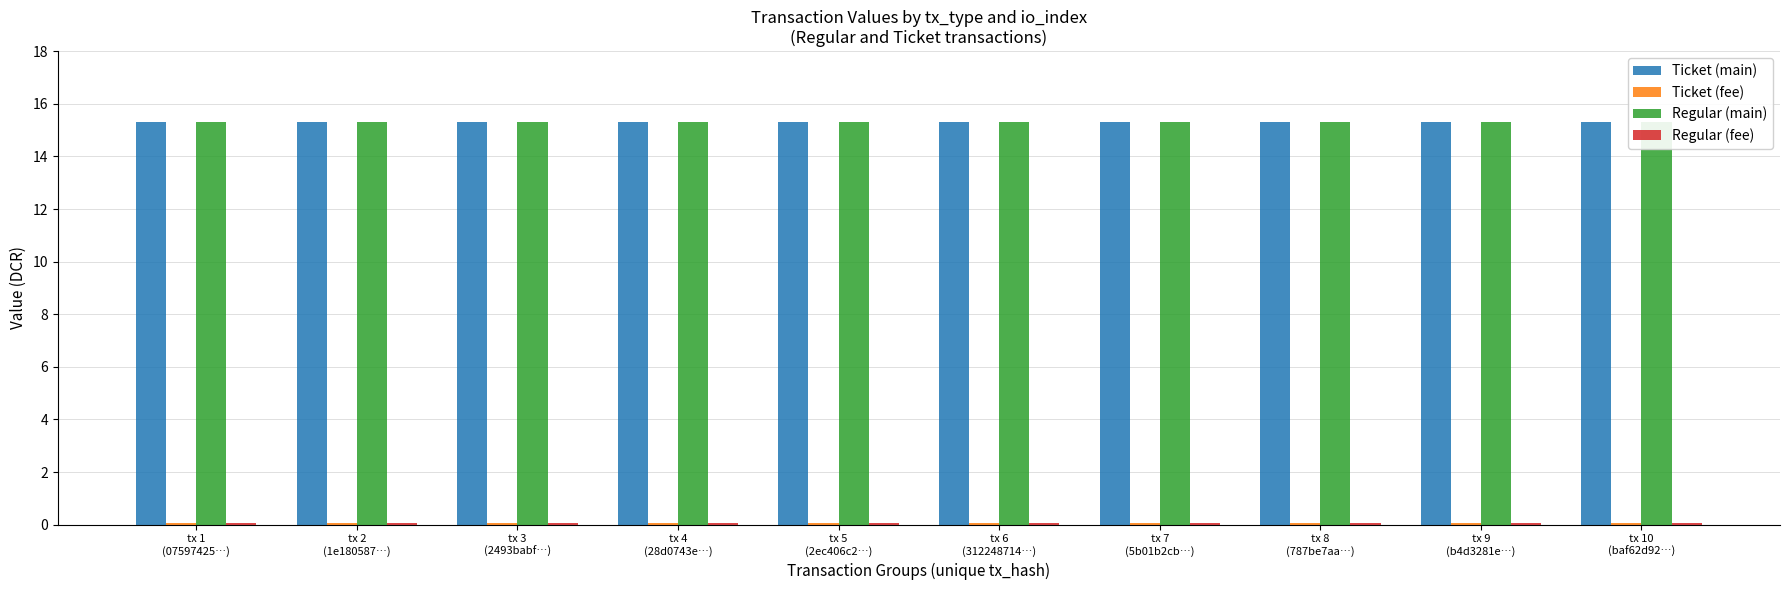

Reading left to right, transcribe all the data shown in this chart.

Ticket (main): tx 1
(07597425…)=15.3	tx 2
(1e180587…)=15.3	tx 3
(2493babf…)=15.3	tx 4
(28d0743e…)=15.3	tx 5
(2ec406c2…)=15.3	tx 6
(312248714…)=15.3	tx 7
(5b01b2cb…)=15.3	tx 8
(787be7aa…)=15.3	tx 9
(b4d3281e…)=15.3	tx 10
(baf62d92…)=15.3
Ticket (fee): tx 1
(07597425…)=0.1	tx 2
(1e180587…)=0.1	tx 3
(2493babf…)=0.1	tx 4
(28d0743e…)=0.1	tx 5
(2ec406c2…)=0.1	tx 6
(312248714…)=0.1	tx 7
(5b01b2cb…)=0.1	tx 8
(787be7aa…)=0.1	tx 9
(b4d3281e…)=0.1	tx 10
(baf62d92…)=0.1
Regular (main): tx 1
(07597425…)=15.3	tx 2
(1e180587…)=15.3	tx 3
(2493babf…)=15.3	tx 4
(28d0743e…)=15.3	tx 5
(2ec406c2…)=15.3	tx 6
(312248714…)=15.3	tx 7
(5b01b2cb…)=15.3	tx 8
(787be7aa…)=15.3	tx 9
(b4d3281e…)=15.3	tx 10
(baf62d92…)=15.3
Regular (fee): tx 1
(07597425…)=0.1	tx 2
(1e180587…)=0.1	tx 3
(2493babf…)=0.1	tx 4
(28d0743e…)=0.1	tx 5
(2ec406c2…)=0.1	tx 6
(312248714…)=0.1	tx 7
(5b01b2cb…)=0.1	tx 8
(787be7aa…)=0.1	tx 9
(b4d3281e…)=0.1	tx 10
(baf62d92…)=0.1